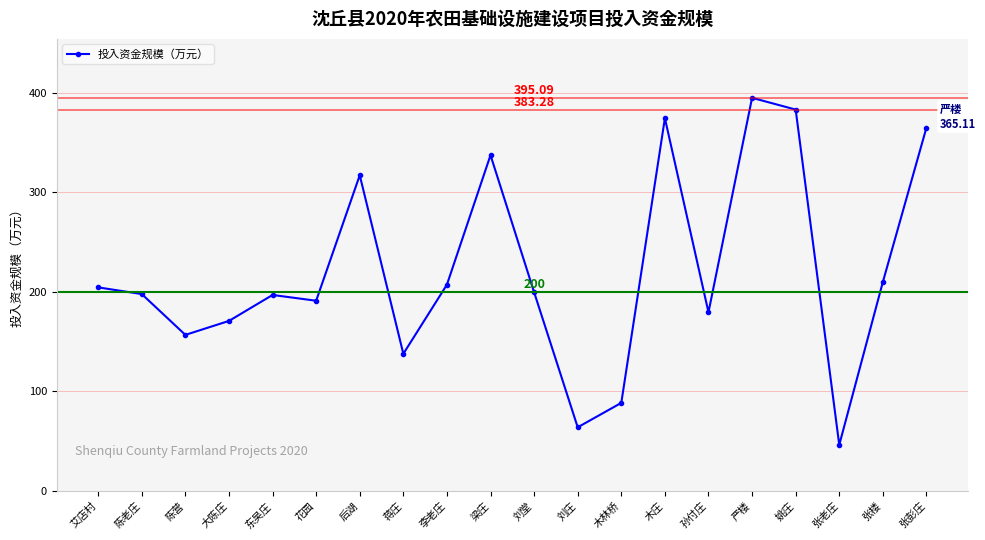

At which category does the data reach its first local valley?

陈营